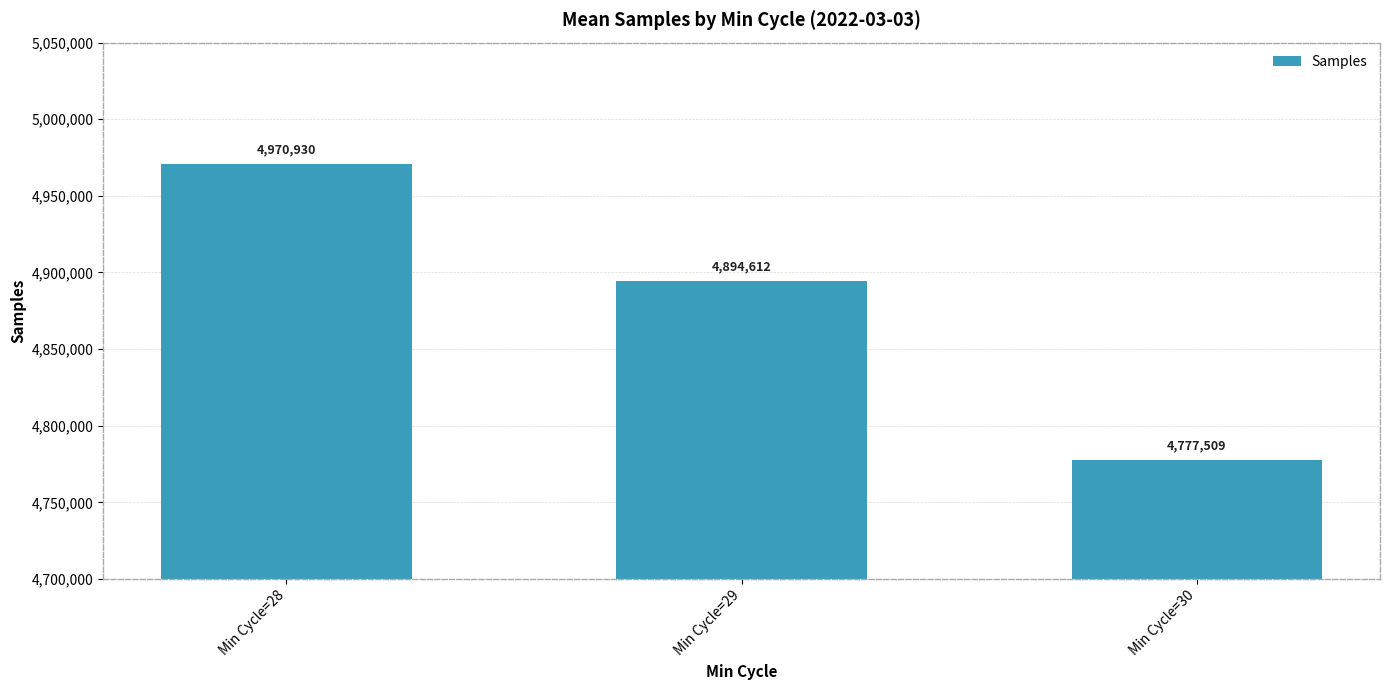

At which category does the chart reach its peak across all series?

Min Cycle=28